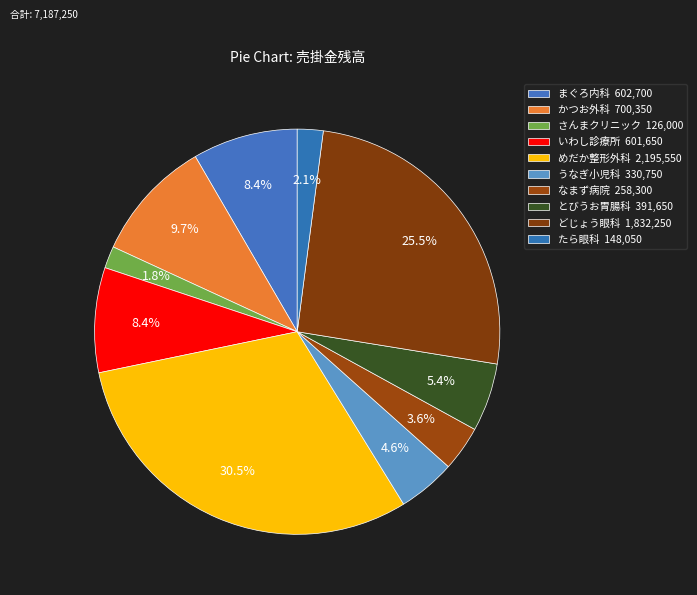

Which category has the biggest portion of the pie?

めだか整形外科